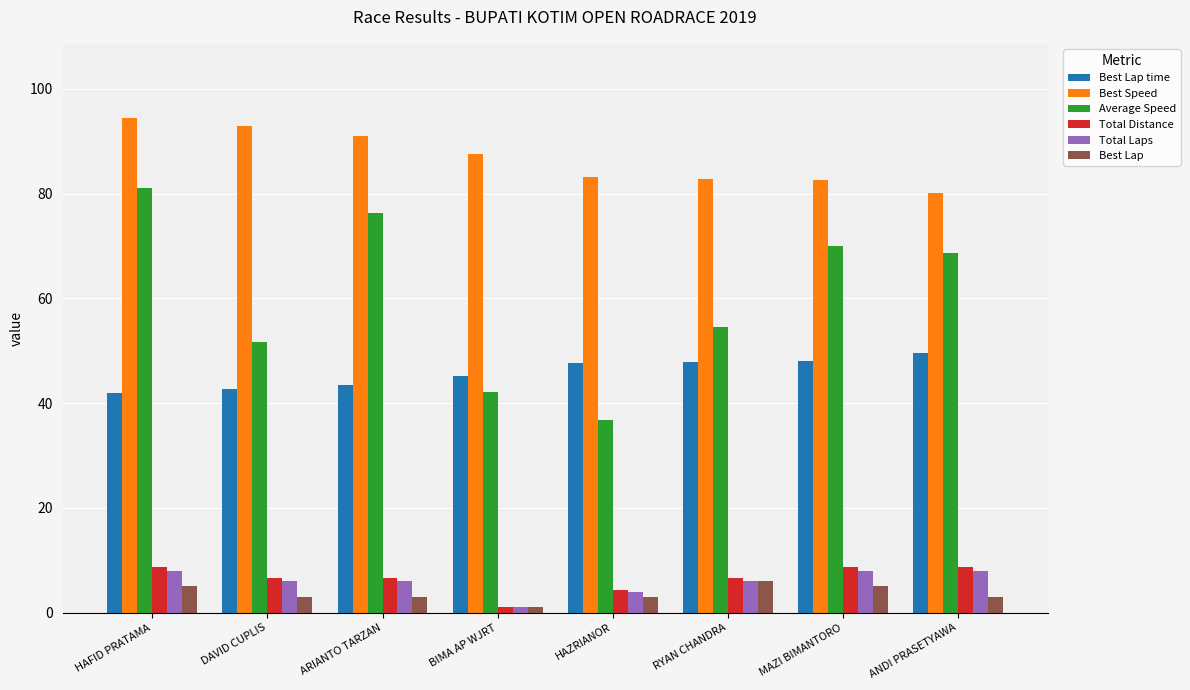

What are all the series names shown in the legend?

Best Lap time, Best Speed, Average Speed, Total Distance, Total Laps, Best Lap